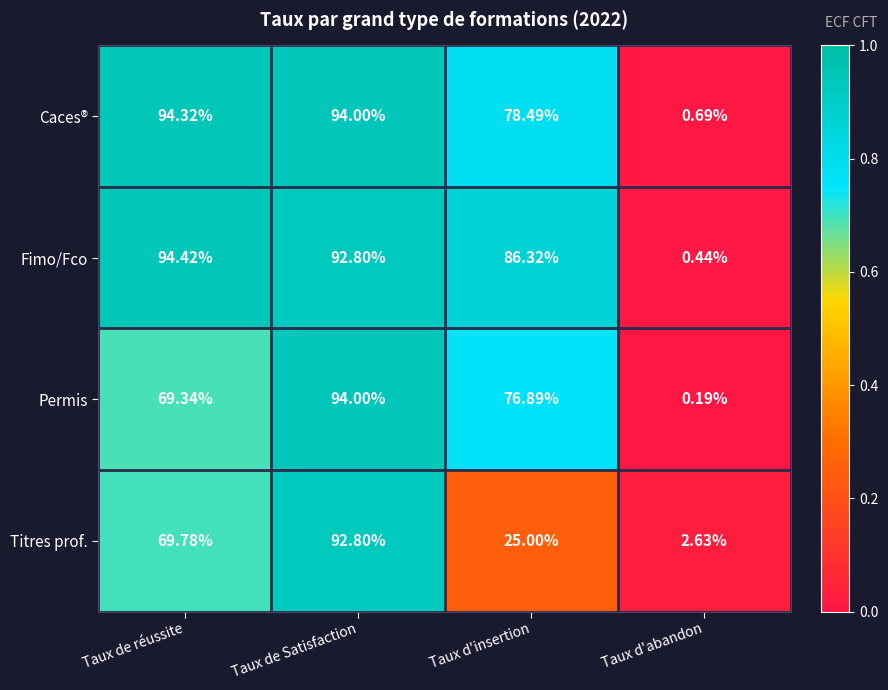

Which series has the largest range (max minus min)?

Fimo/Fco